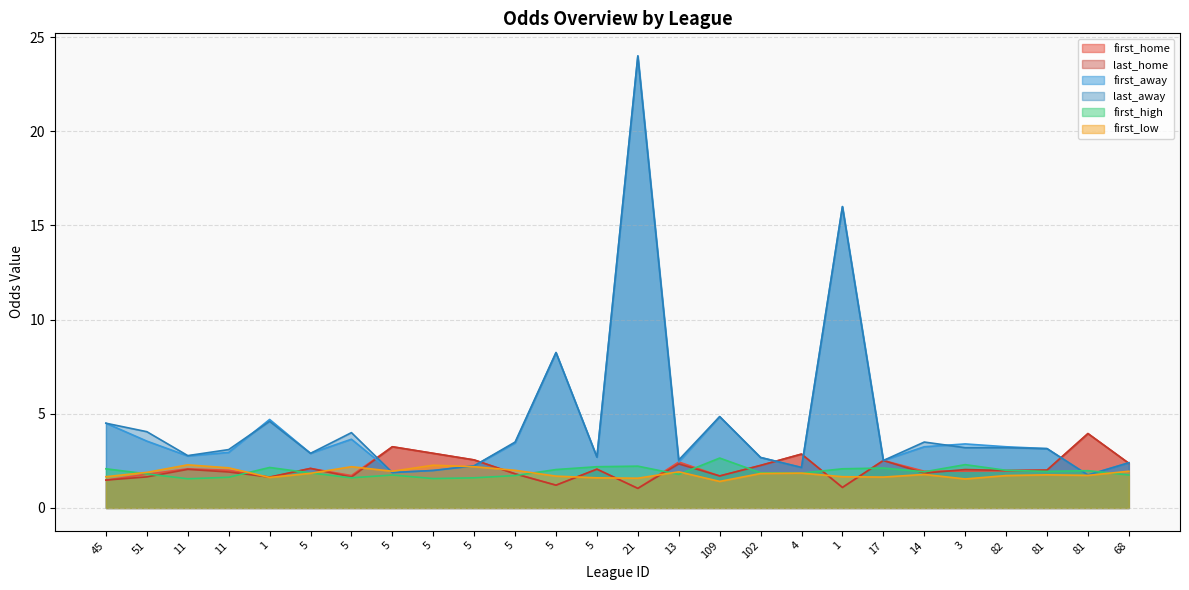

What is the sum of all last_home values?

54.3